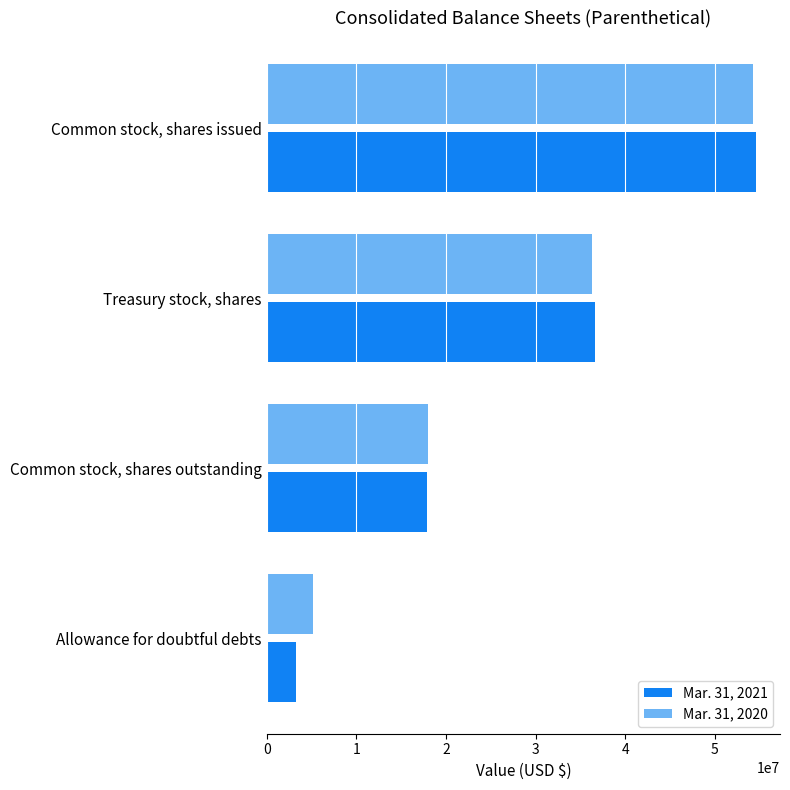

List the labels in order of Mar. 31, 2021 value, largest first.

Common stock, shares issued, Treasury stock, shares, Common stock, shares outstanding, Allowance for doubtful debts